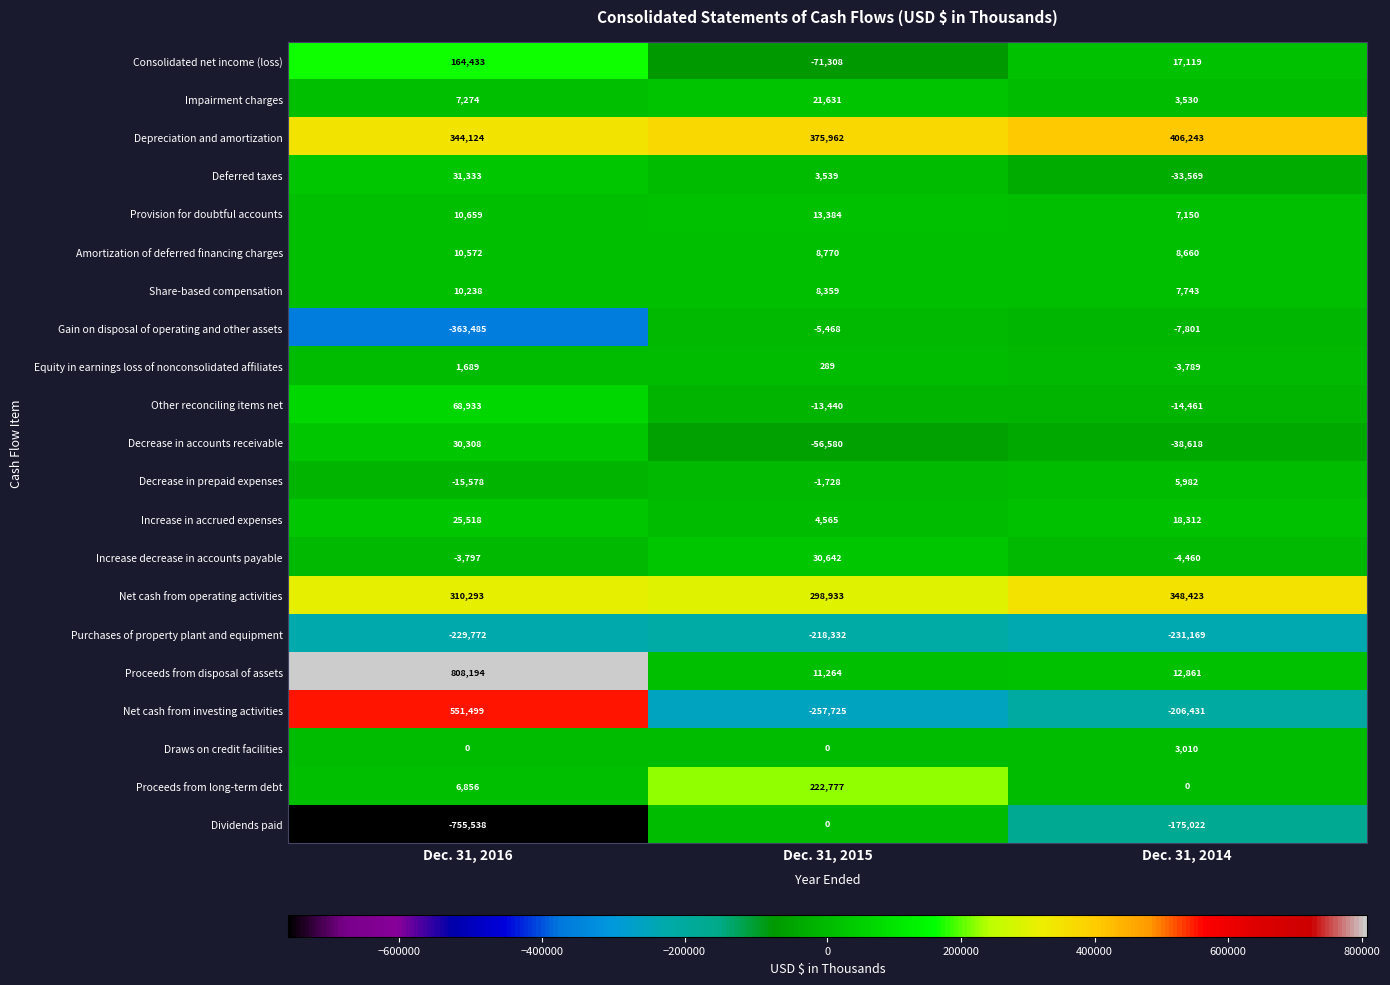

What is the sum of all Proceeds from disposal of assets values?

832319